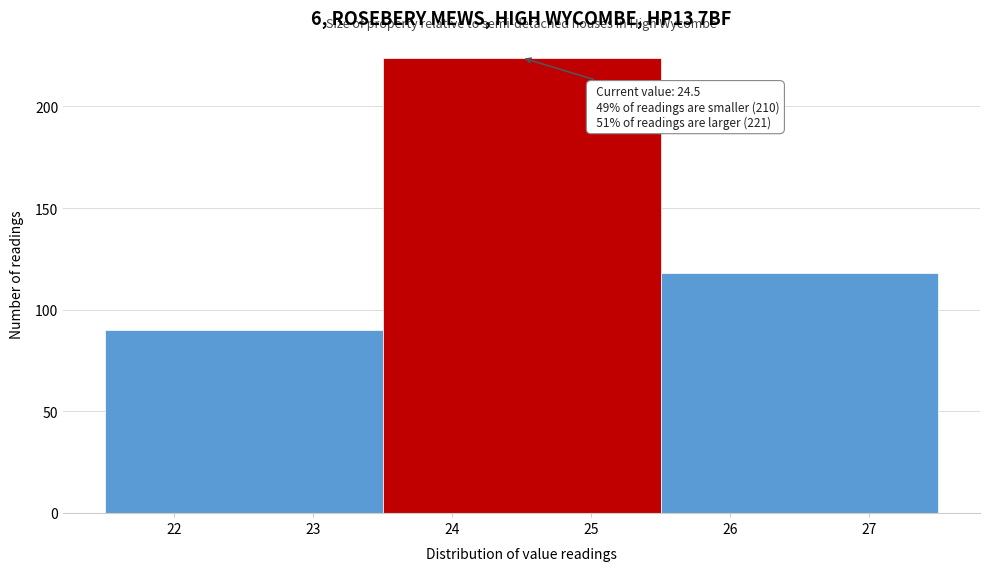

Over which range of the x-axis is the bar tallest?

23.5 to 25.5